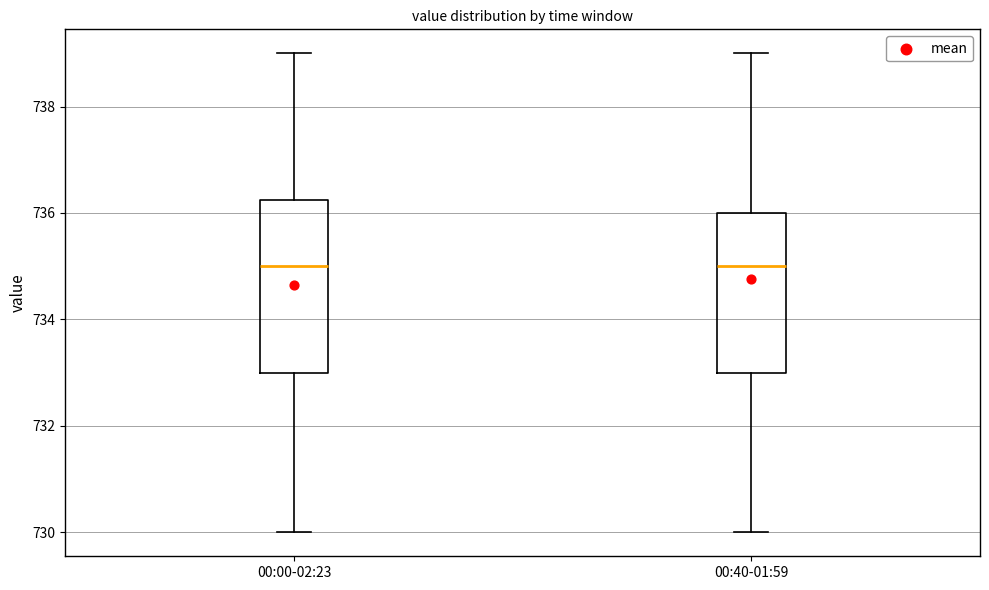

Reading left to right, read every box against the y-axis: the position of its median line, the range the box covers, and the ends of its whiskers. The values are not printed on the chart, so give them approximately, as read against the axis.

00:00-02:23: median 735.0, box 733.0 to 736.2, whiskers 730.0 to 739.0
00:40-01:59: median 735.0, box 733.0 to 736.0, whiskers 730.0 to 739.0